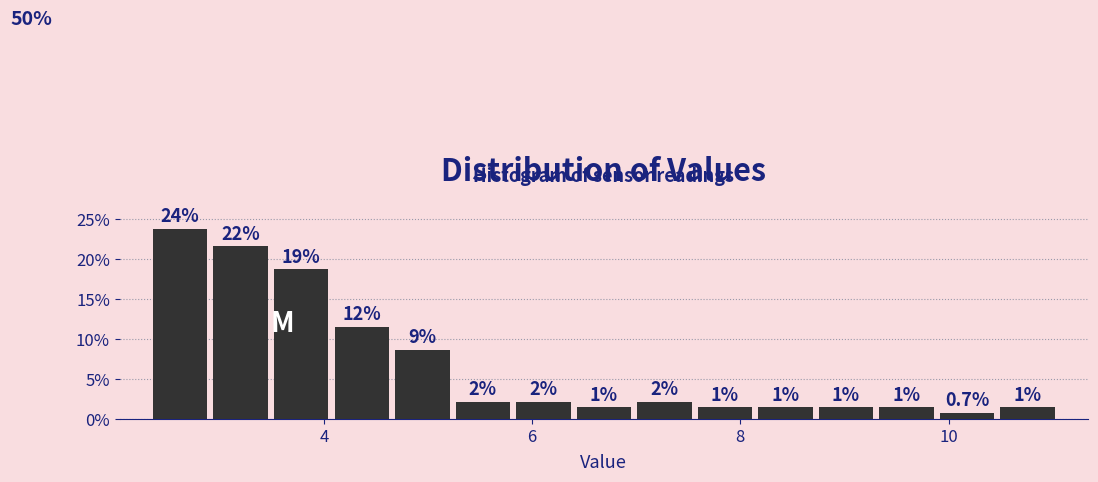

Around what value on the x-axis is the tallest bar? Give the approximate position of its centre, as read against the axis.

2.6